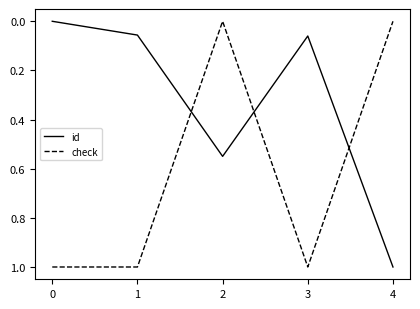

Between 2 and 4, which series saw the biggest shift?

id